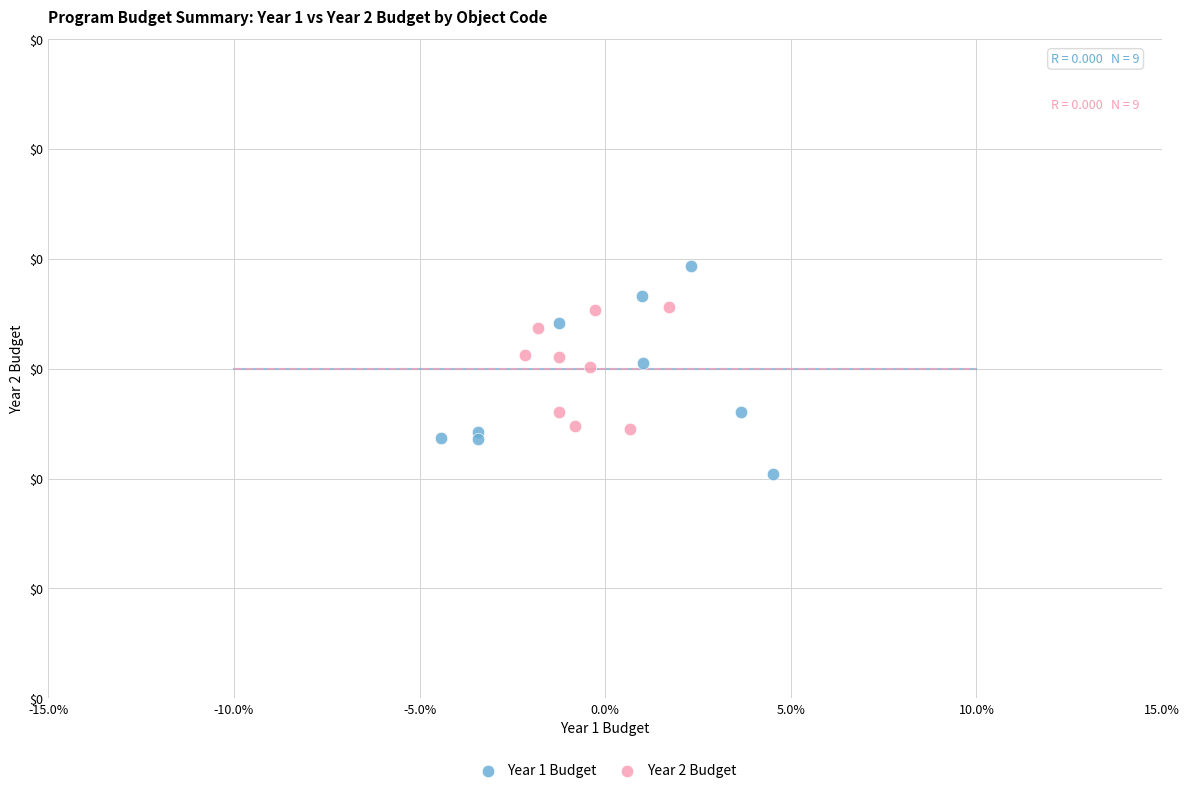

What are all the series names shown in the legend?

Year 1 Budget, Year 2 Budget